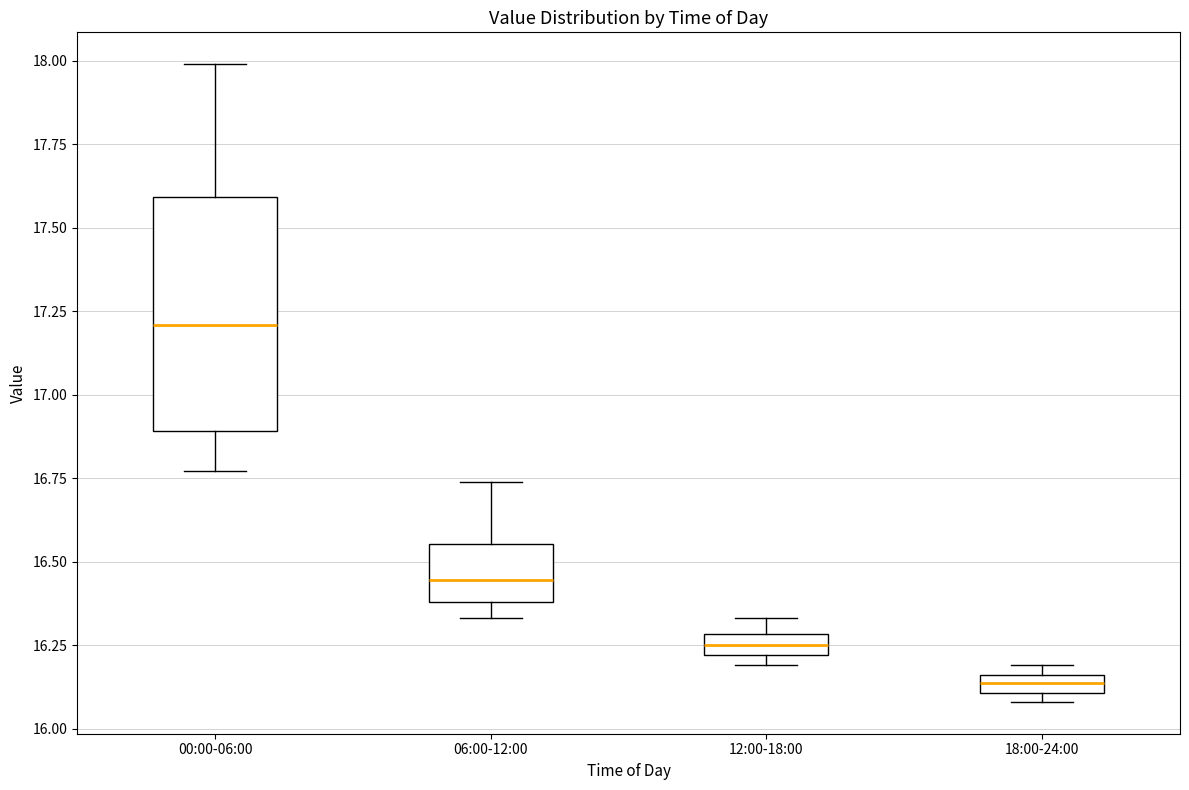

Comparing the boxes themselves (not the whiskers), which one is the tallest?

00:00-06:00